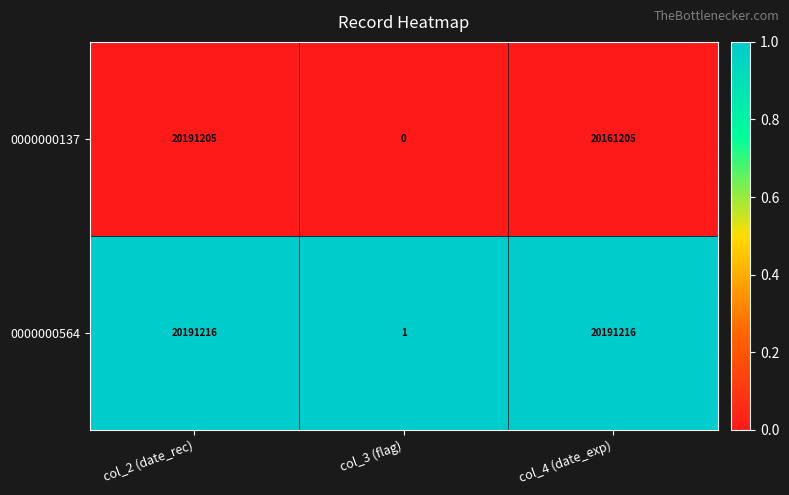

The 0000000137 series shows 0 at col_3 (flag). True or false?

True